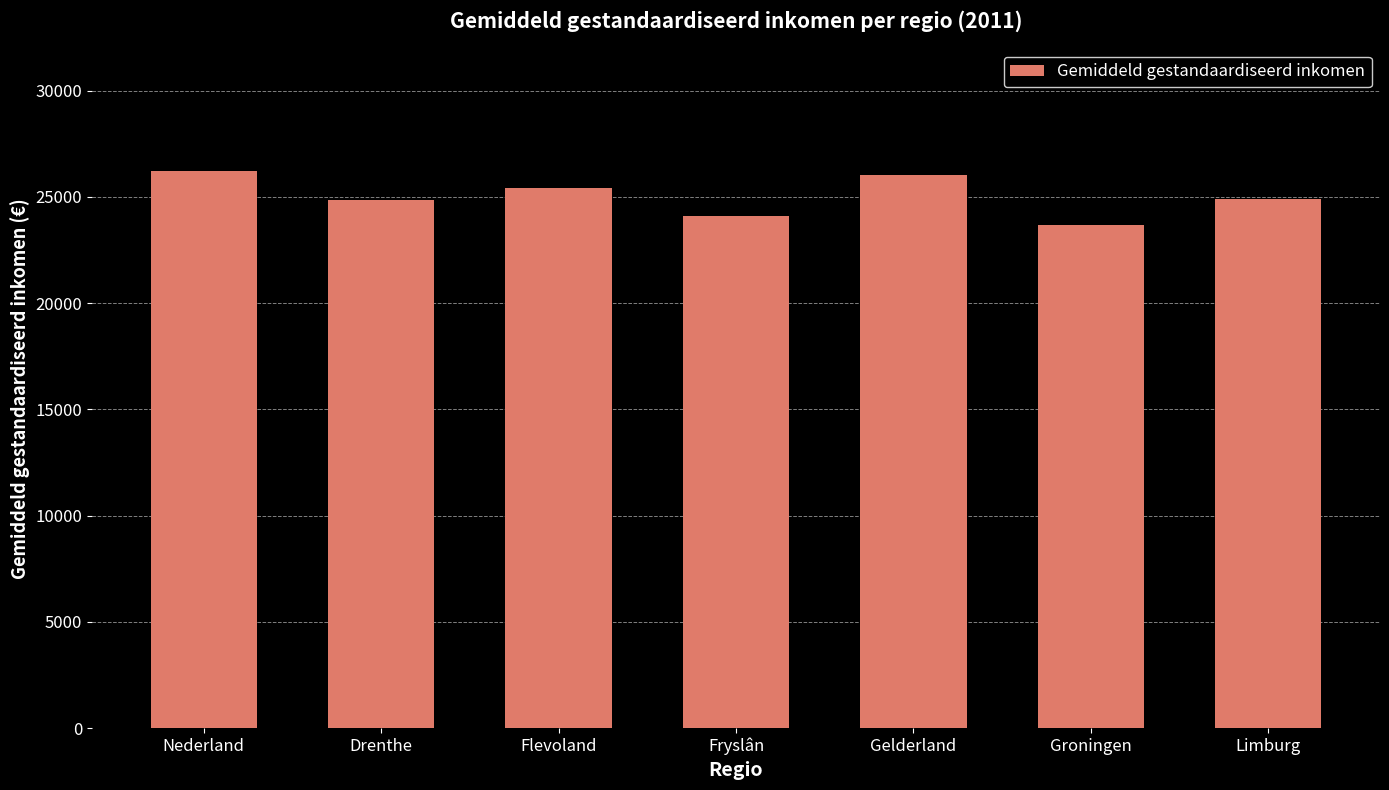

Between Fryslân and Groningen, which is larger?

Fryslân